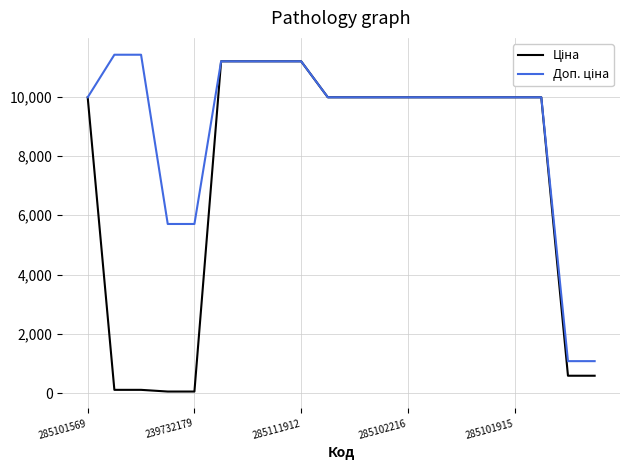

What is the greatest value displayed?

11410.0